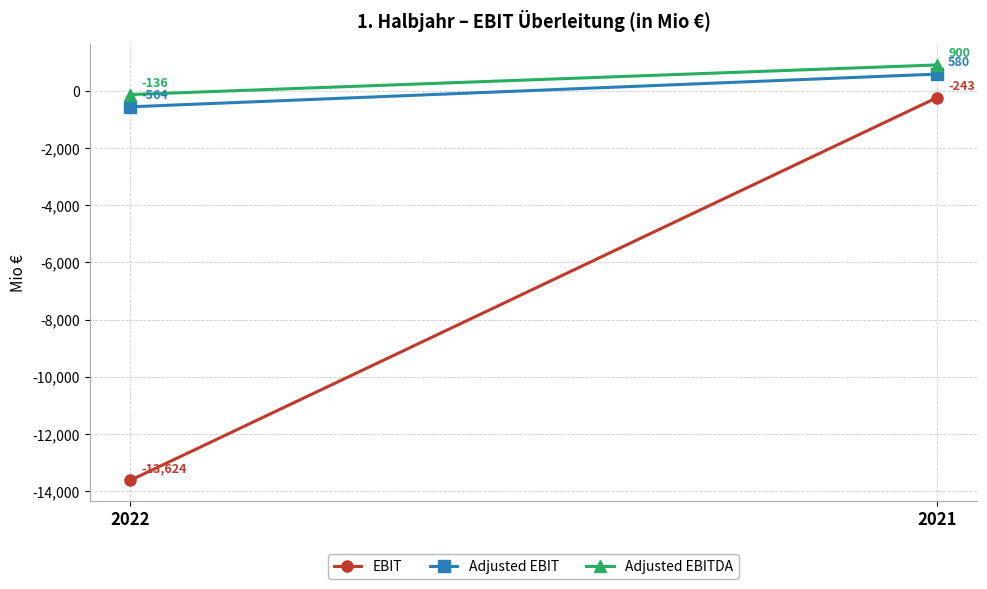

Reading left to right, extract all data points from this chart.

EBIT: -13624	-243
Adjusted EBIT: -564	580
Adjusted EBITDA: -136	900